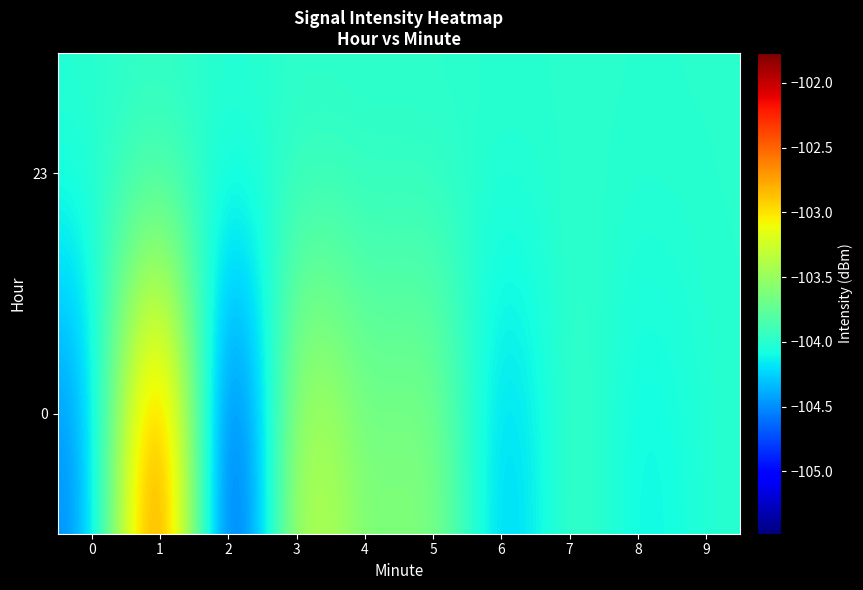

Rank the series at 7 from highest to lowest value.

0, 23